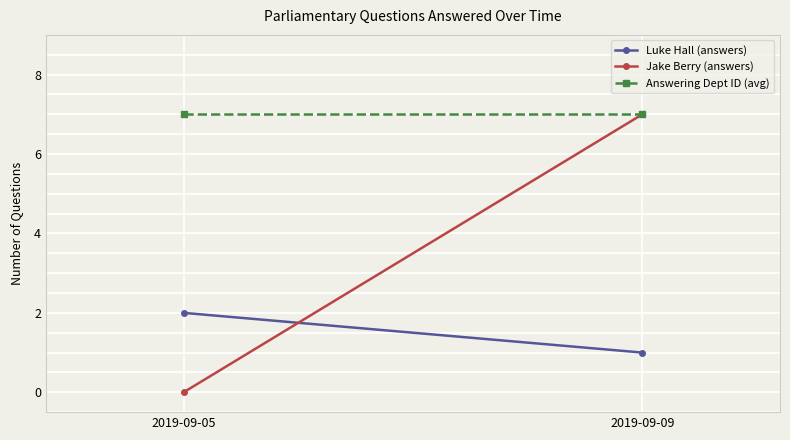

Reading left to right, what are all the values shown in this chart?

Luke Hall (answers): 2	1
Jake Berry (answers): 0	7
Answering Dept ID (avg): 7	7